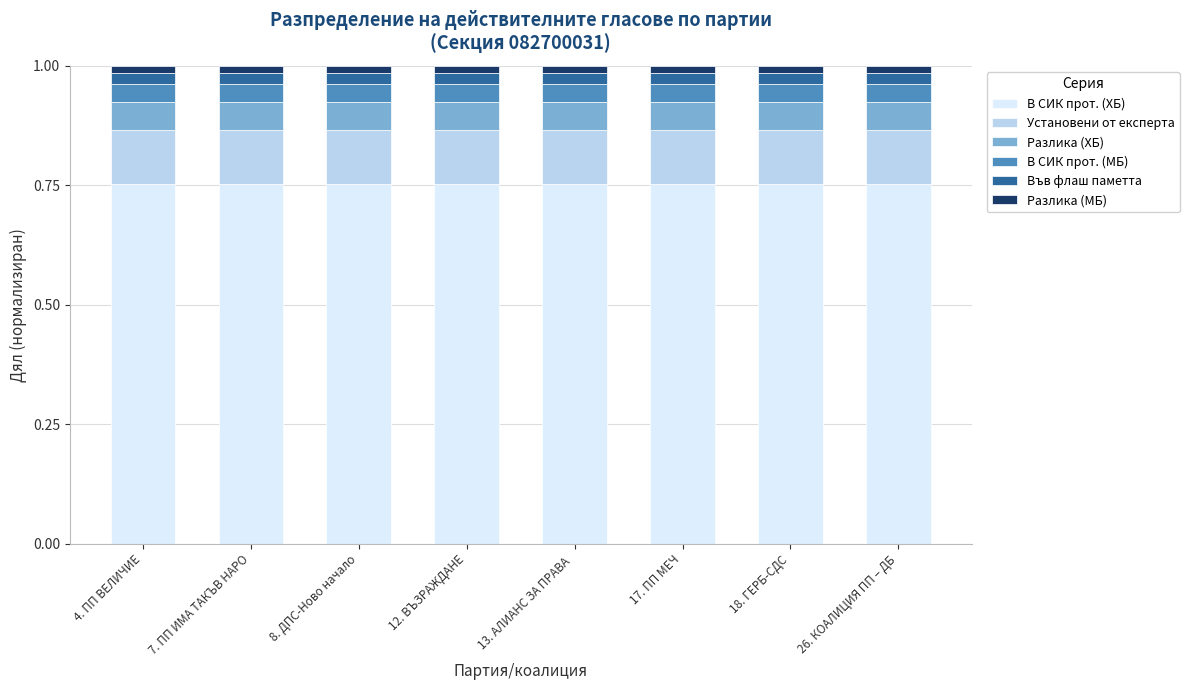

The В СИК прот. (ХБ) series shows 1.0 at 26. КОАЛИЦИЯ ПП – ДБ. True or false?

False